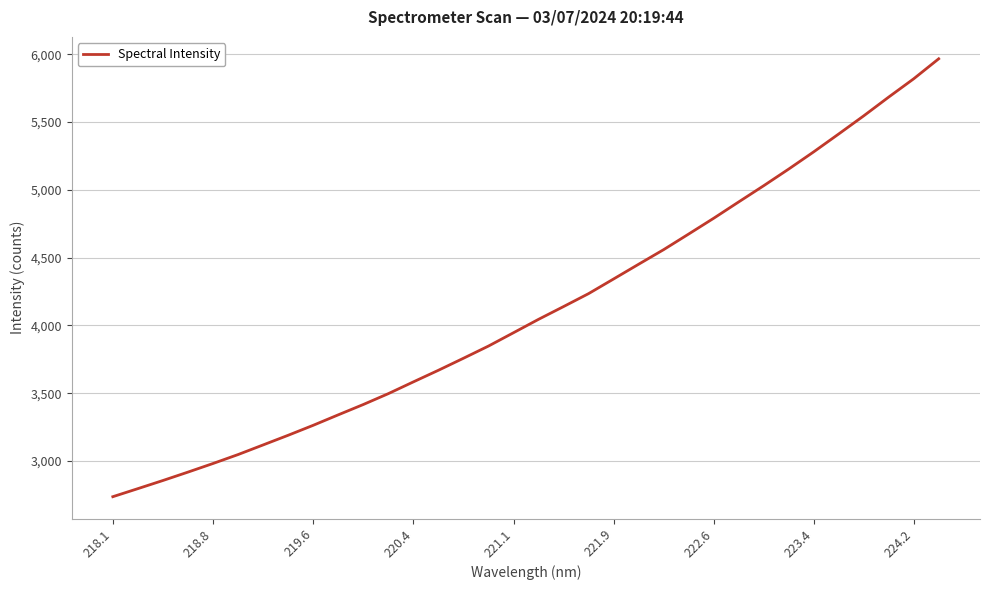

What is the maximum value shown in the chart?

5967.5